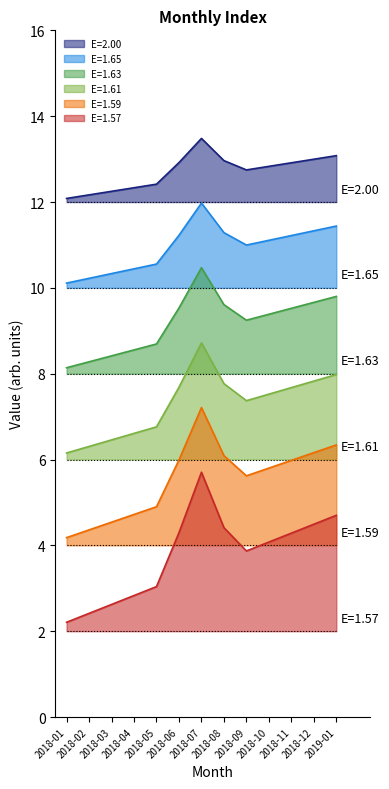

What is the difference between the maximum and minimum values in the E=2.00 series?

1.4